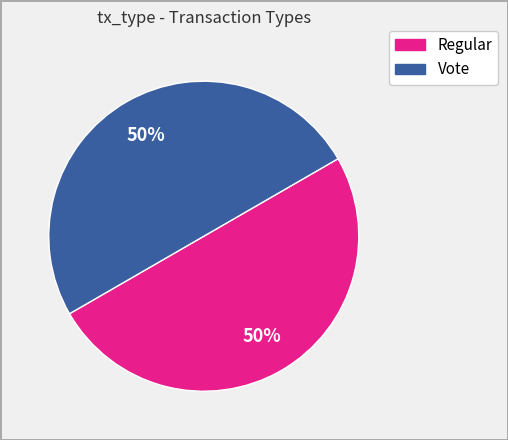

Approximately how many times larger is the value at Regular compared to Vote?

1.0